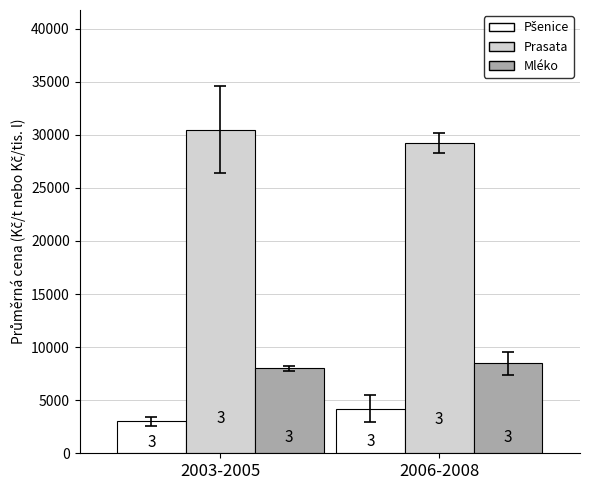

What value does the Mléko series have at 2006-2008?

8465.3